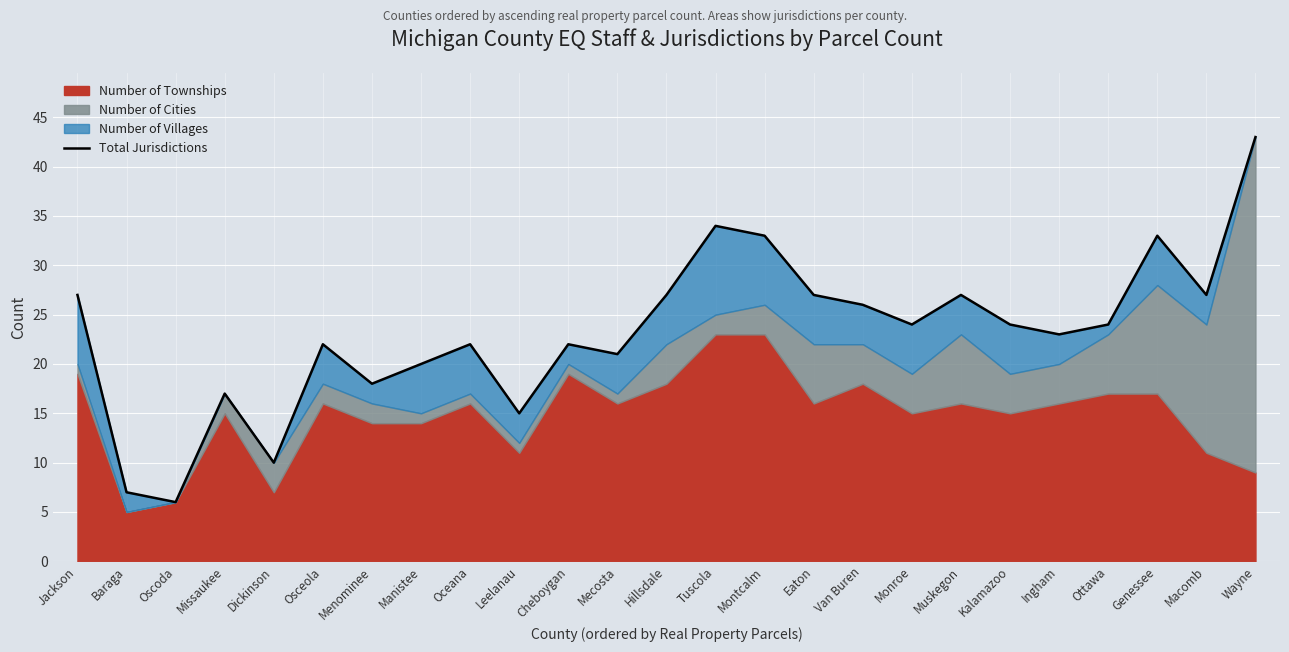

What is the difference between the second highest and second lowest values?

27